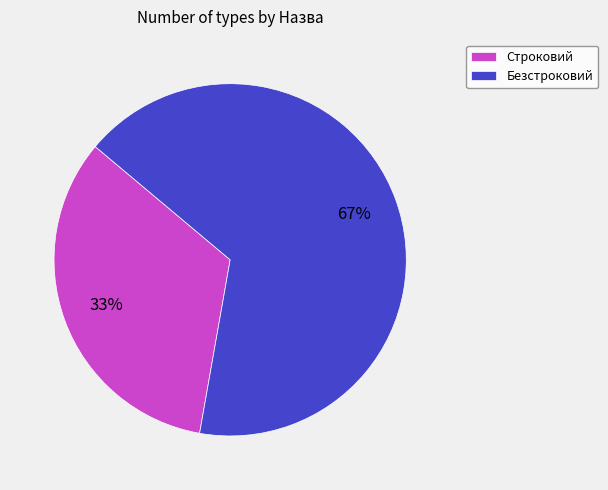

What is the majority slice?

Безстроковий